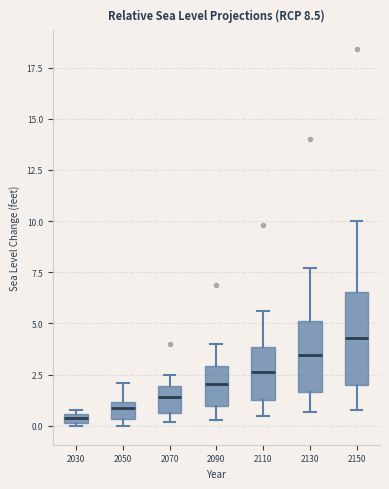

Comparing the boxes themselves (not the whiskers), which one is the tallest?

2150